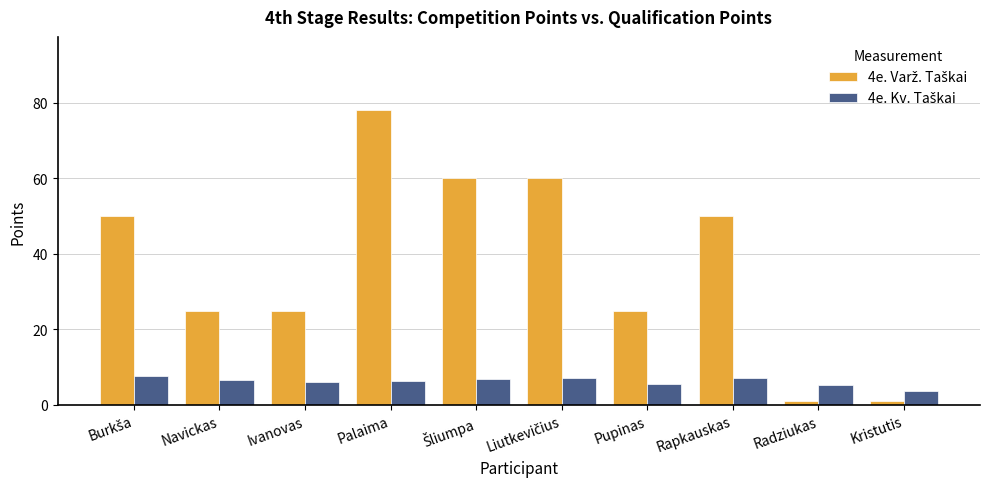

At which category does the chart reach its peak across all series?

Palaima